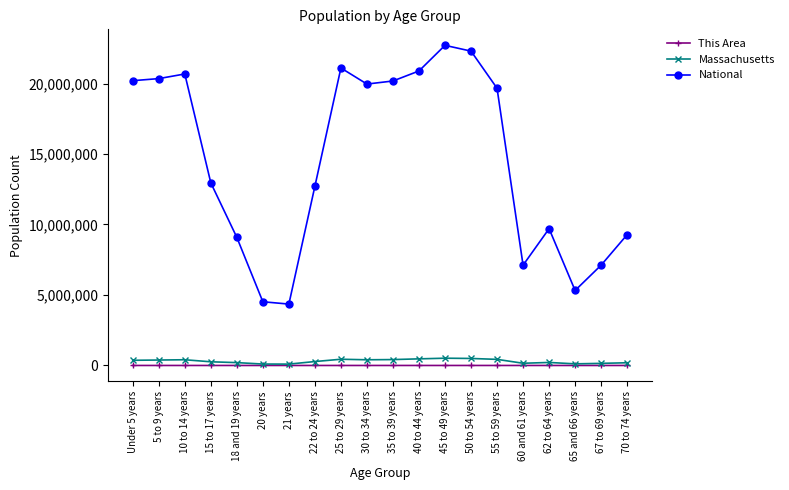

What value does the Massachusetts series have at 35 to 39 years, to the nearest 100?

418200